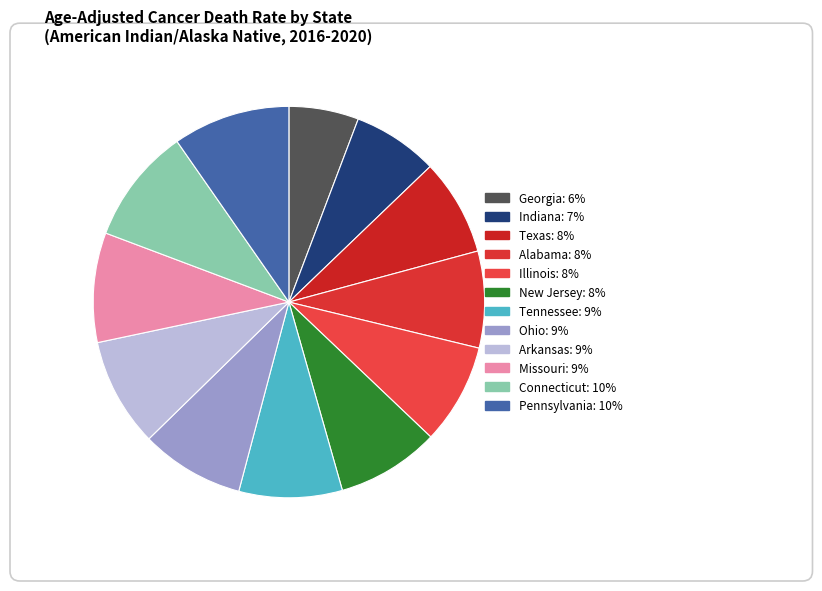

To the nearest percent, what is the difference between the largest and smallest slice percentages?

4%